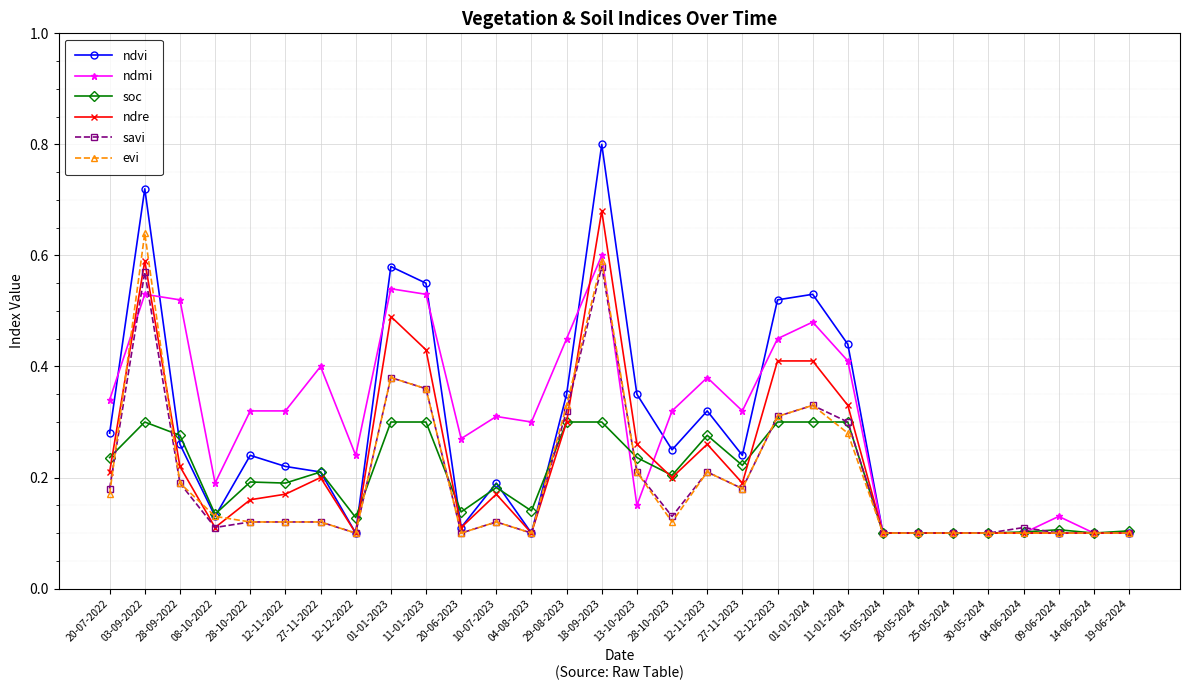

The ndmi series shows 0.2 at 10-07-2023. True or false?

False